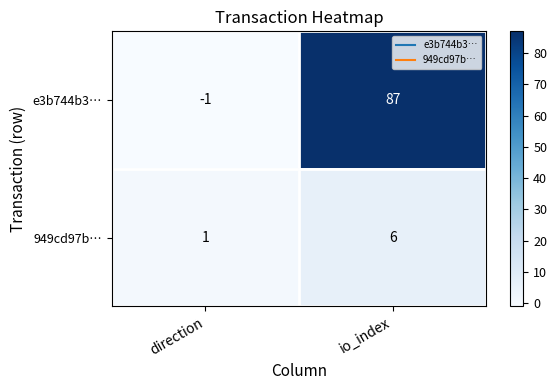

What is the sum of the e3b744b3… values at direction and io_index?

86